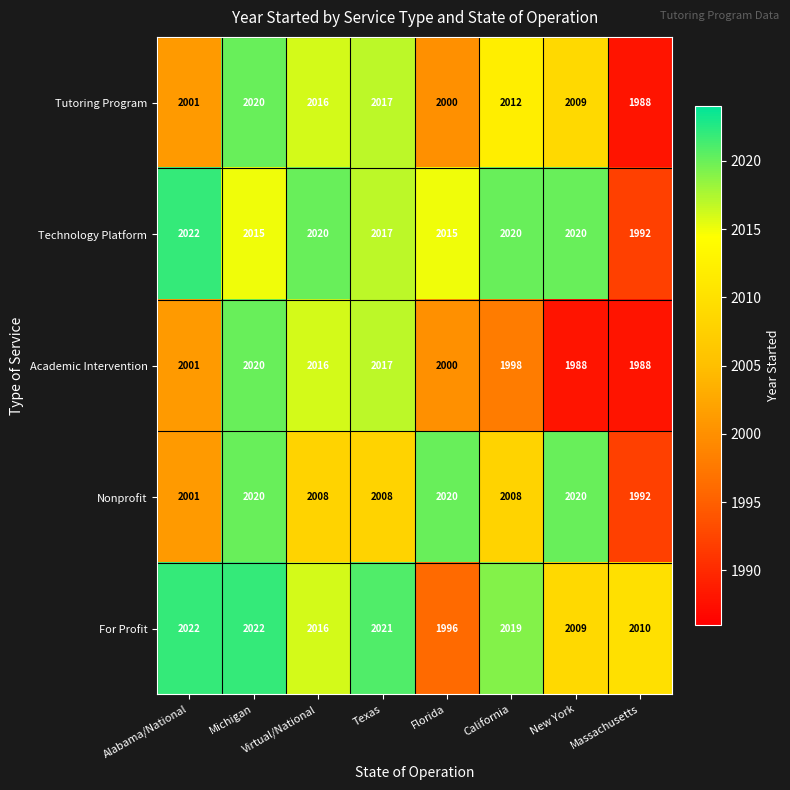

Is the value of Academic Intervention at New York greater than the value of Tutoring Program at California?

No